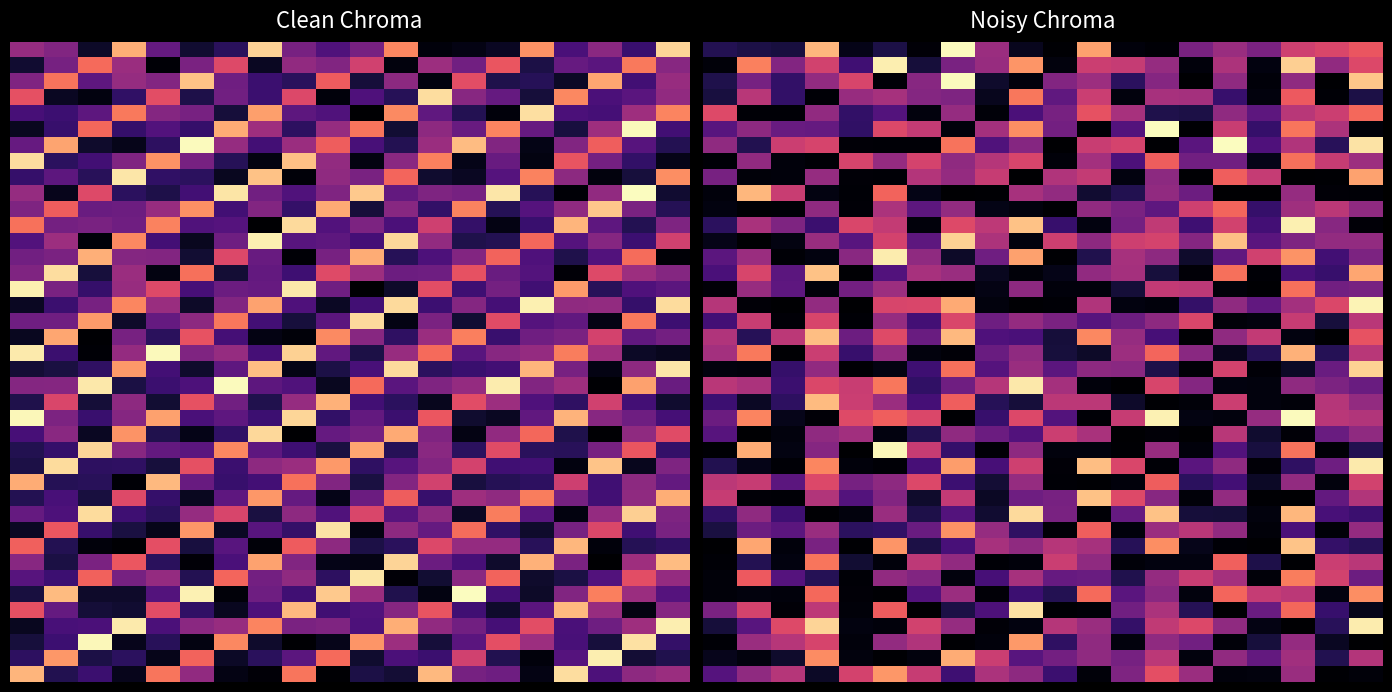

Between 5 and 8, which is larger?

8